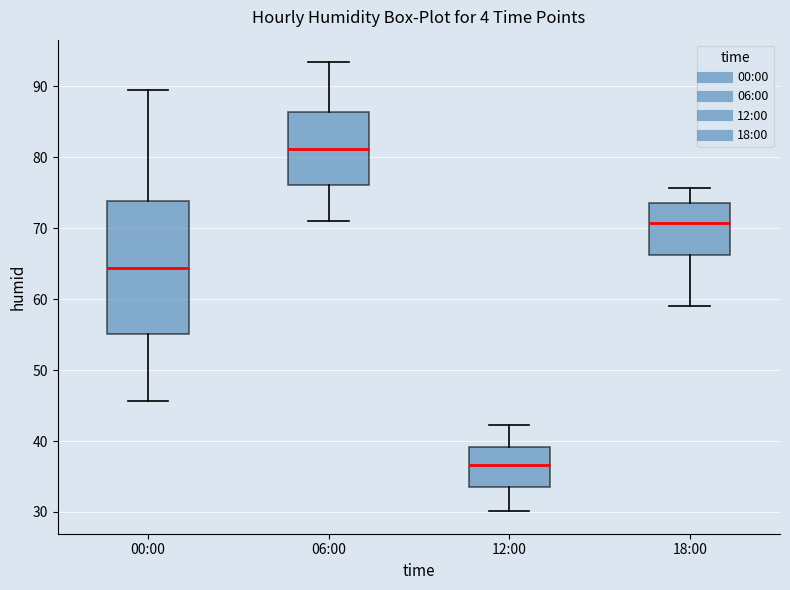

Reading left to right, transcribe this box plot: for each box, give where its median line is, the range the box spans, and where its two whiskers end, as read against the y-axis. The values are not printed on the chart, so give them approximately, as read against the axis.

00:00: median 64, box 55 to 74, whiskers 46 to 90
06:00: median 81, box 76 to 86, whiskers 71 to 93
12:00: median 37, box 33 to 39, whiskers 30 to 42
18:00: median 71, box 66 to 74, whiskers 59 to 76